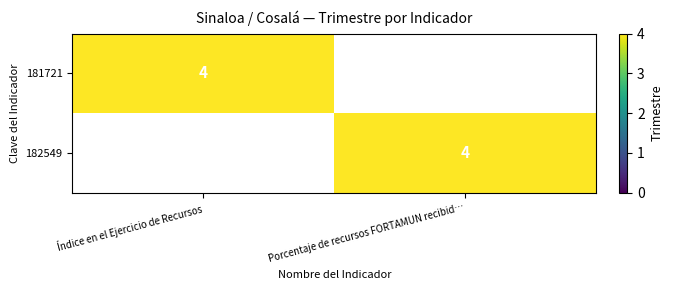

Is it true that 181721 equals 6 at Índice en el Ejercicio de Recursos?

False